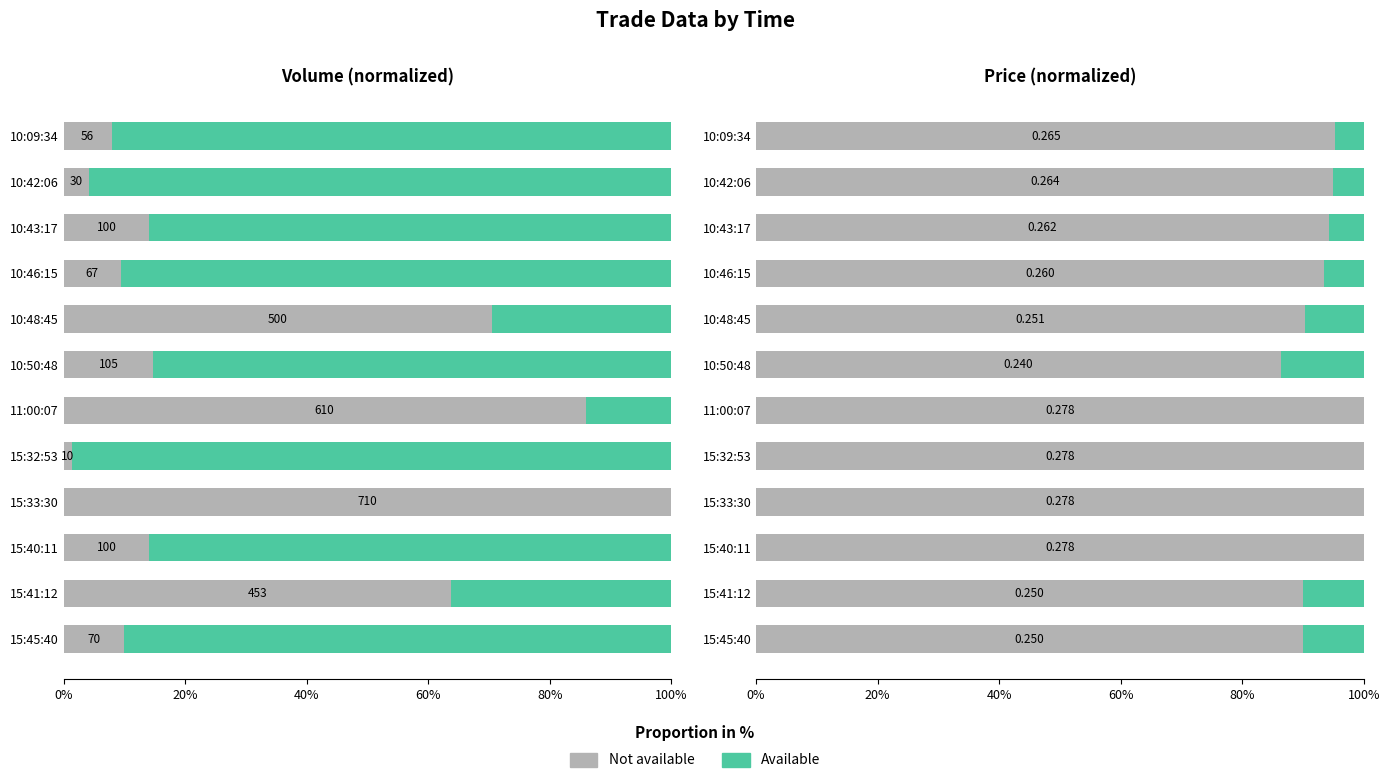

How many bars are there in total?

24